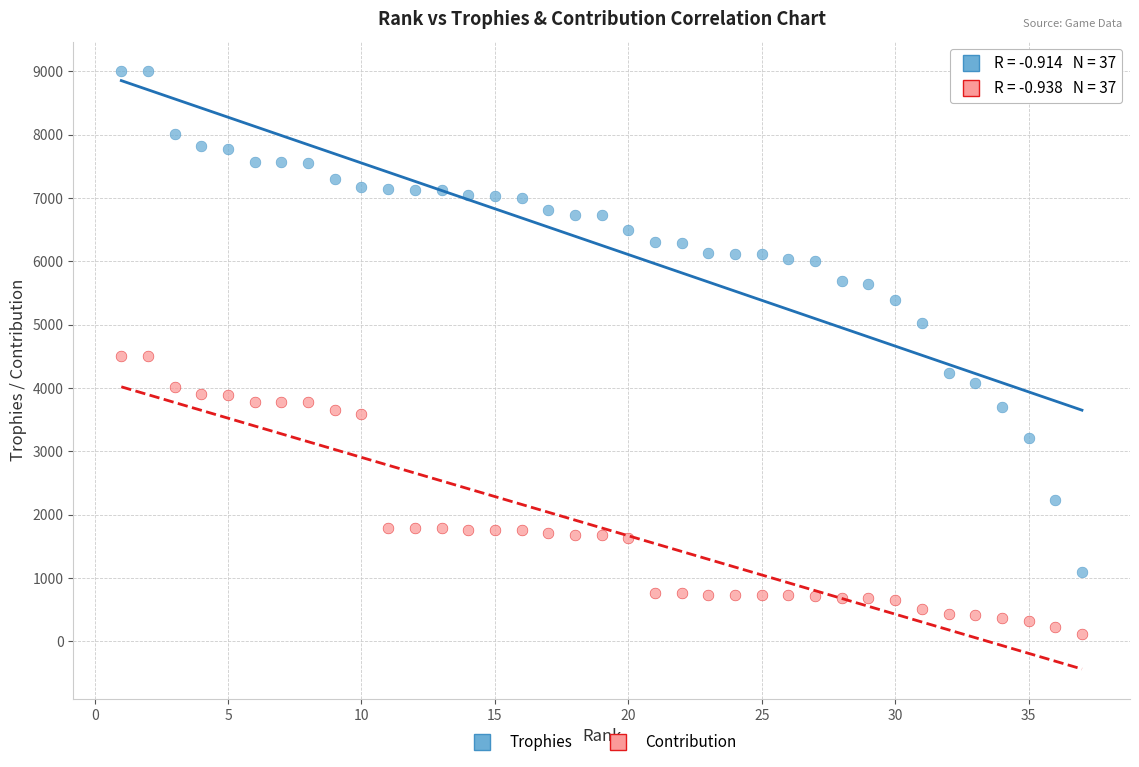

Which series reaches the minimum Y coordinate?

Contribution